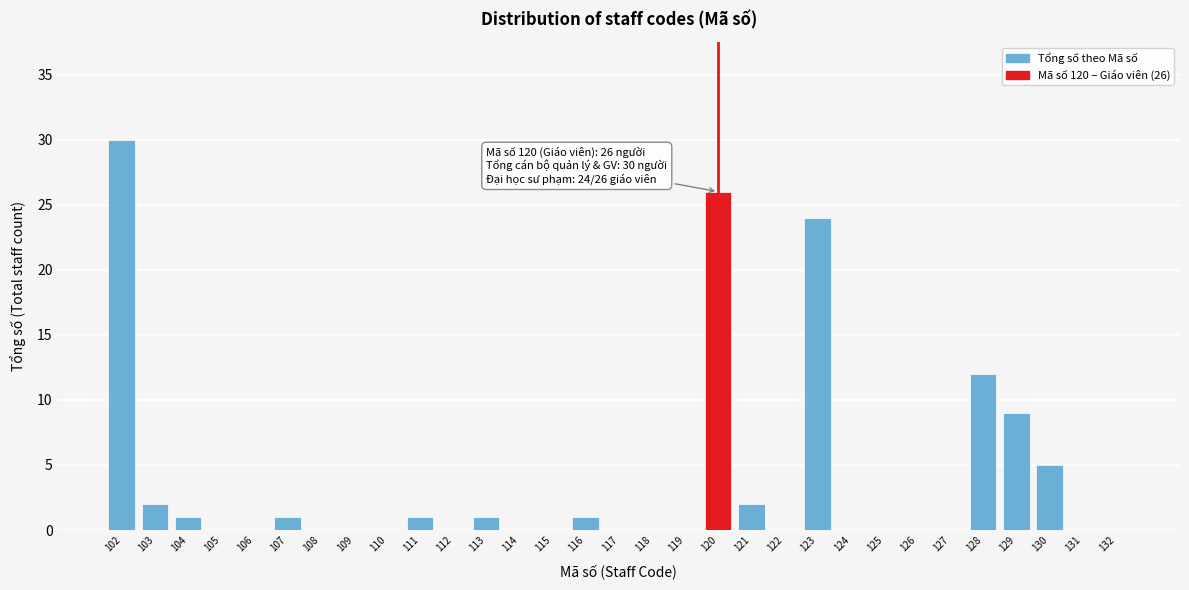

Approximately how many times larger is the value at 104 compared to 111?

1.0